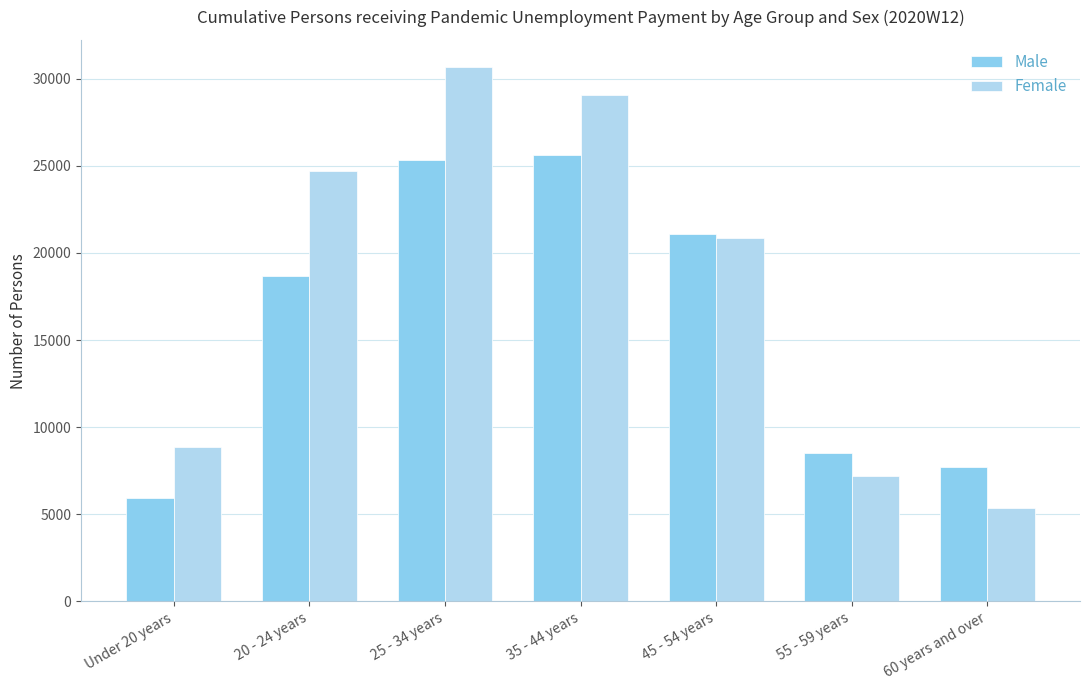

What is the smallest value displayed?

5362